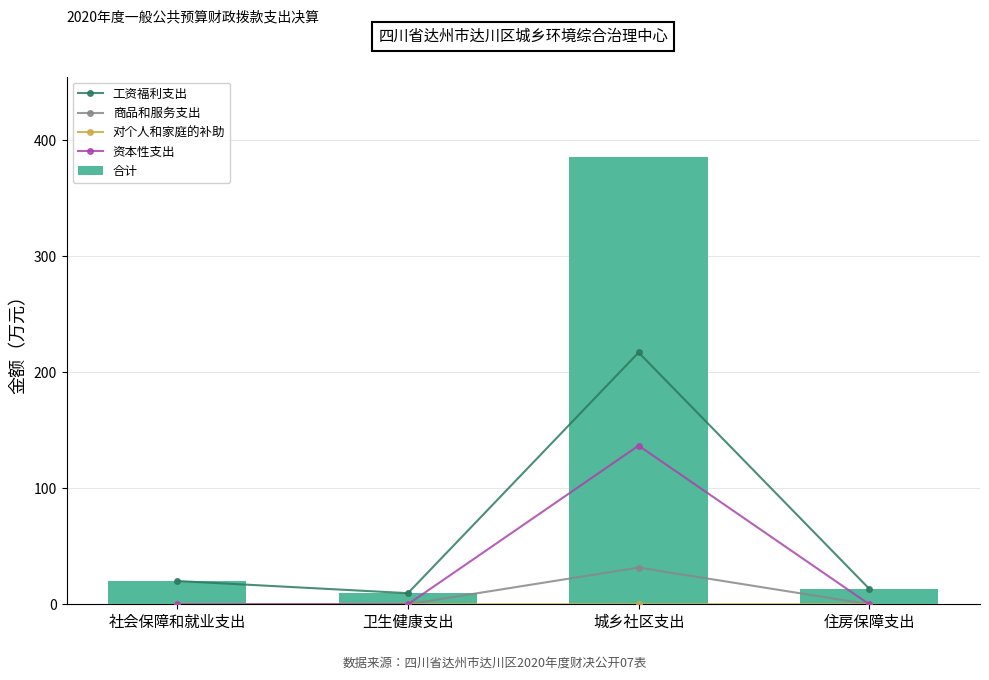

What is the average value of the 商品和服务支出 series?

7.9